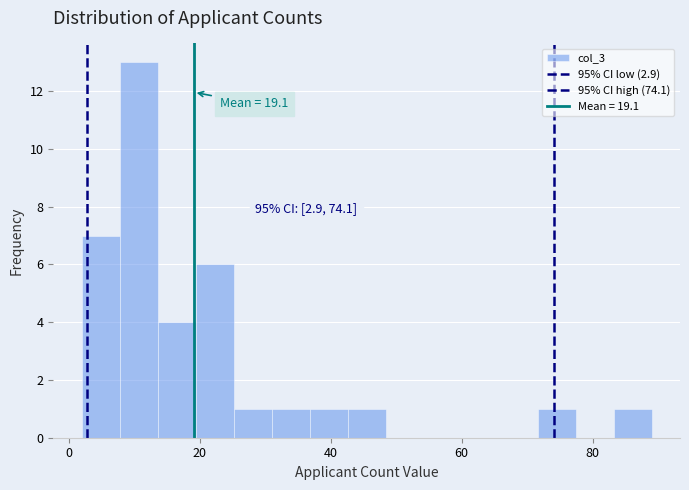

Read against the x-axis, roughly where is the centre of the tallest bar?

10